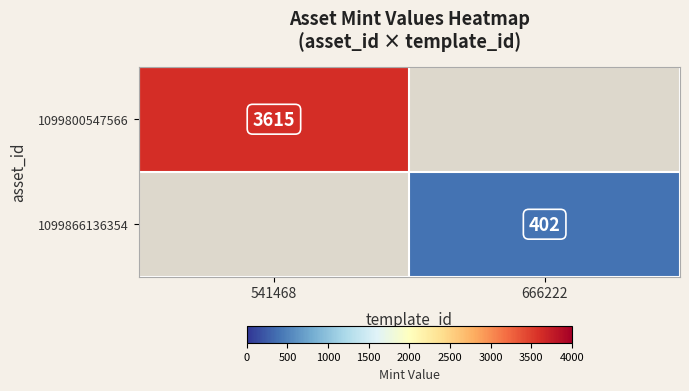

Is it true that 1099800547566 equals 3615 at 541468?

True